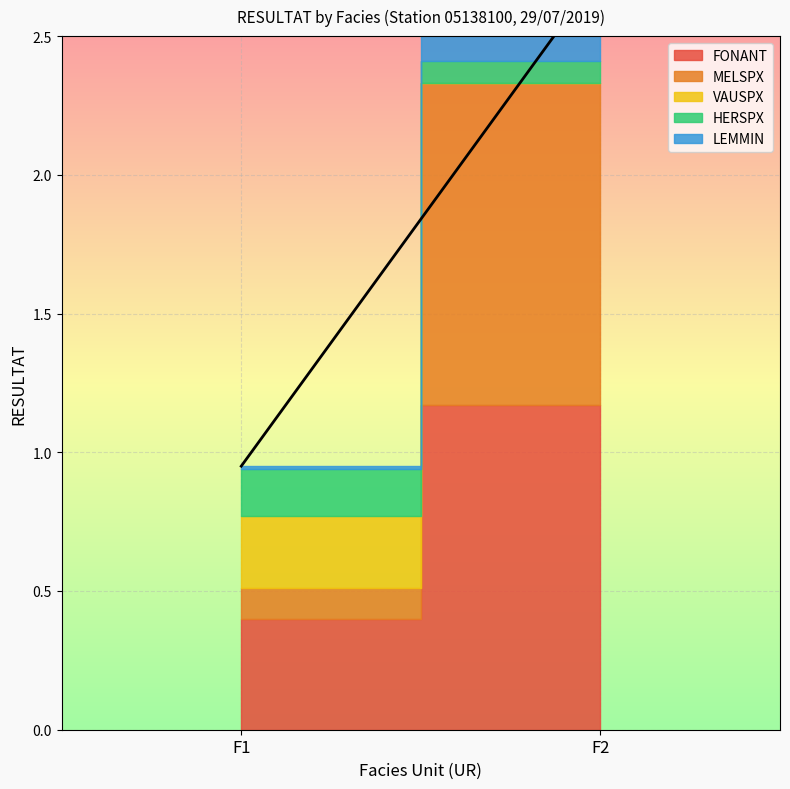

Is the value of FONANT at F1 greater than the value of HERSPX at F1?

Yes